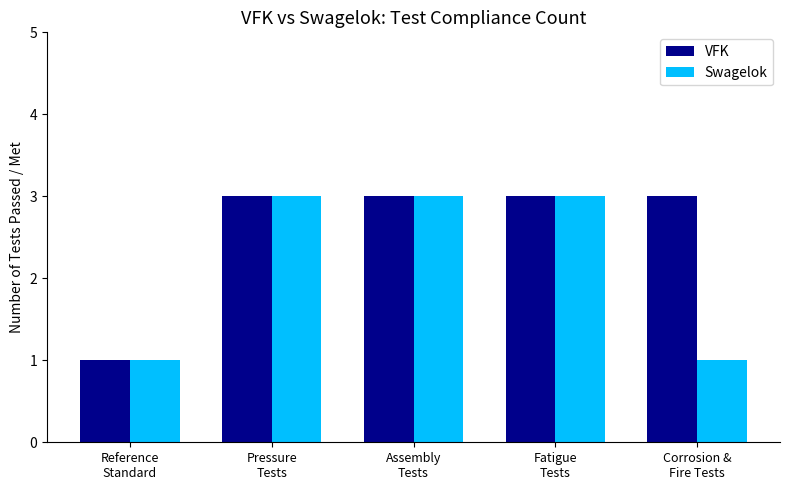

Which series has the largest total across all categories?

VFK